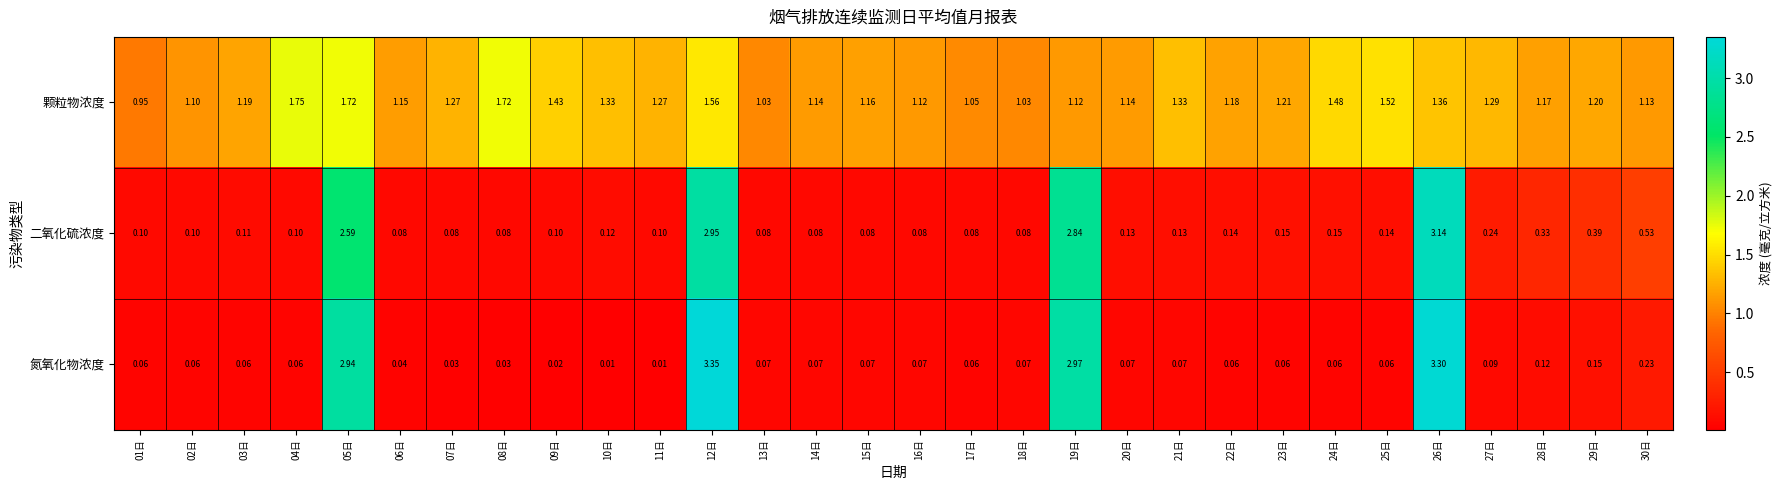

Which series has the widest spread of values?

氮氧化物浓度